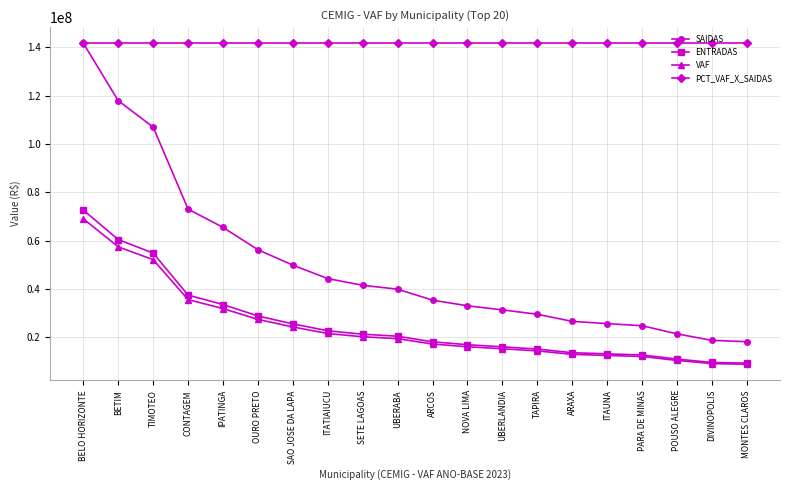

What is the label of the 16th point from the right?

IPATINGA